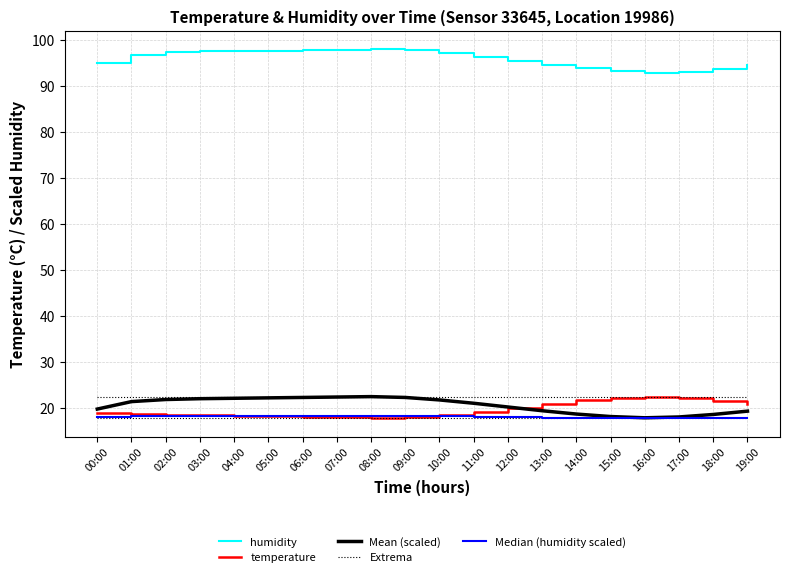

True or false: Extrema and humidity cross at least once.

False